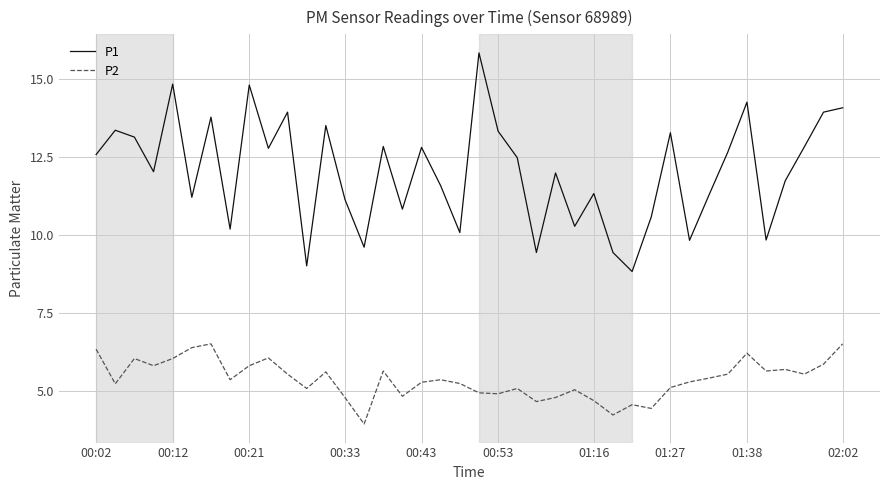

Which series has the widest spread of values?

P1